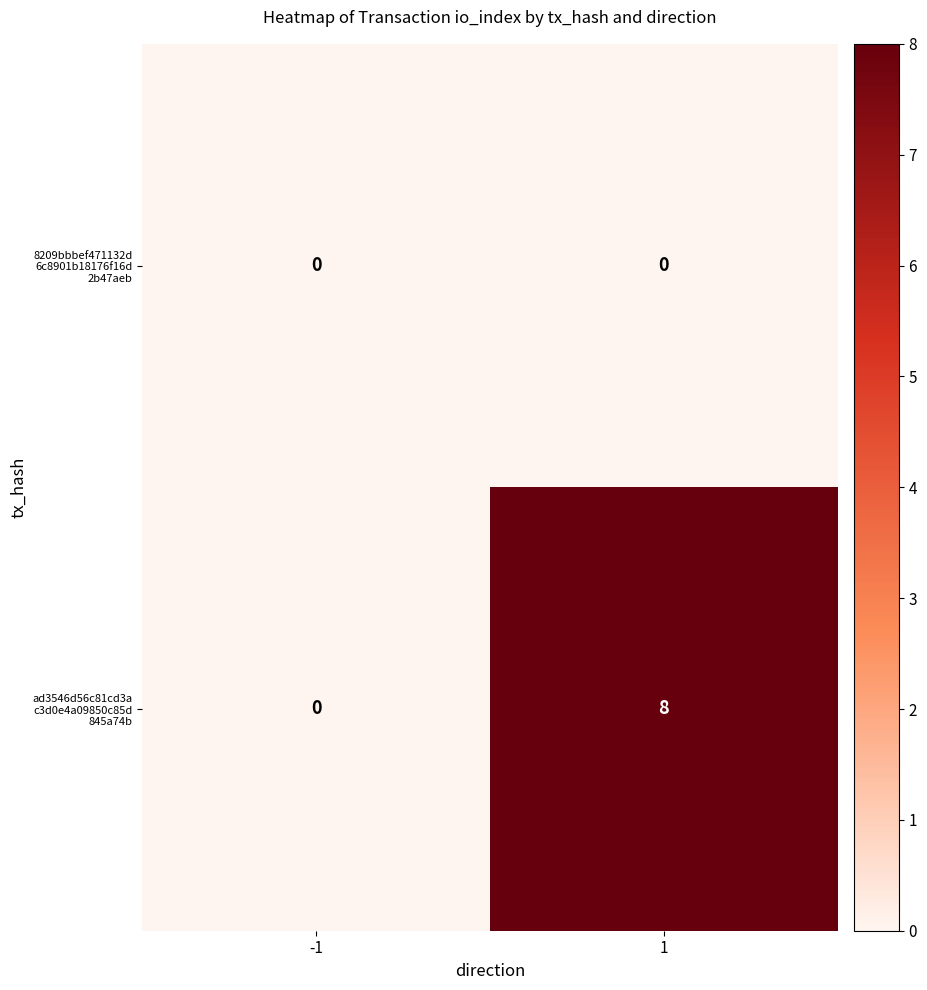

What is the greatest value displayed?

8